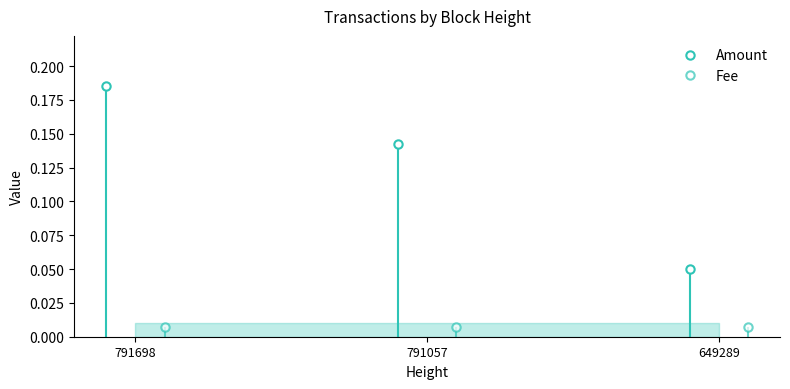

At which label does Amount reach its minimum?

649289